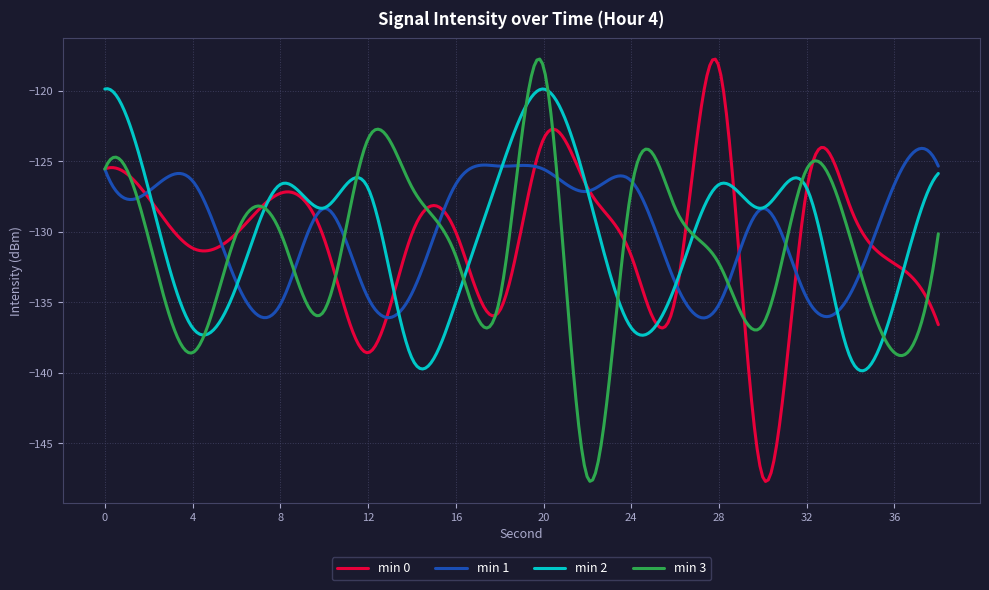

What is the minimum value shown in the chart?

-147.7